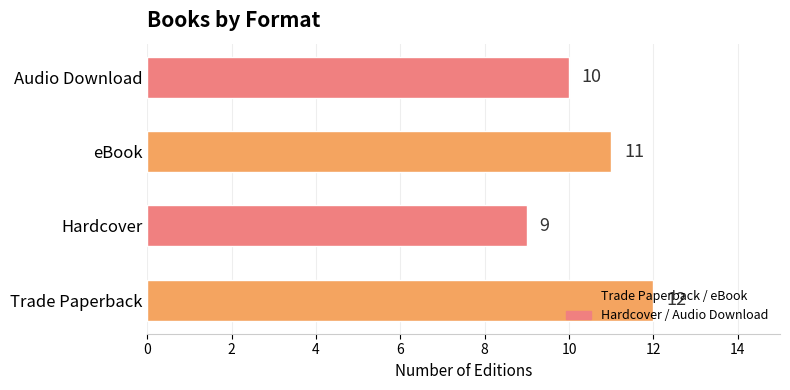

How many series are shown in this chart?

1